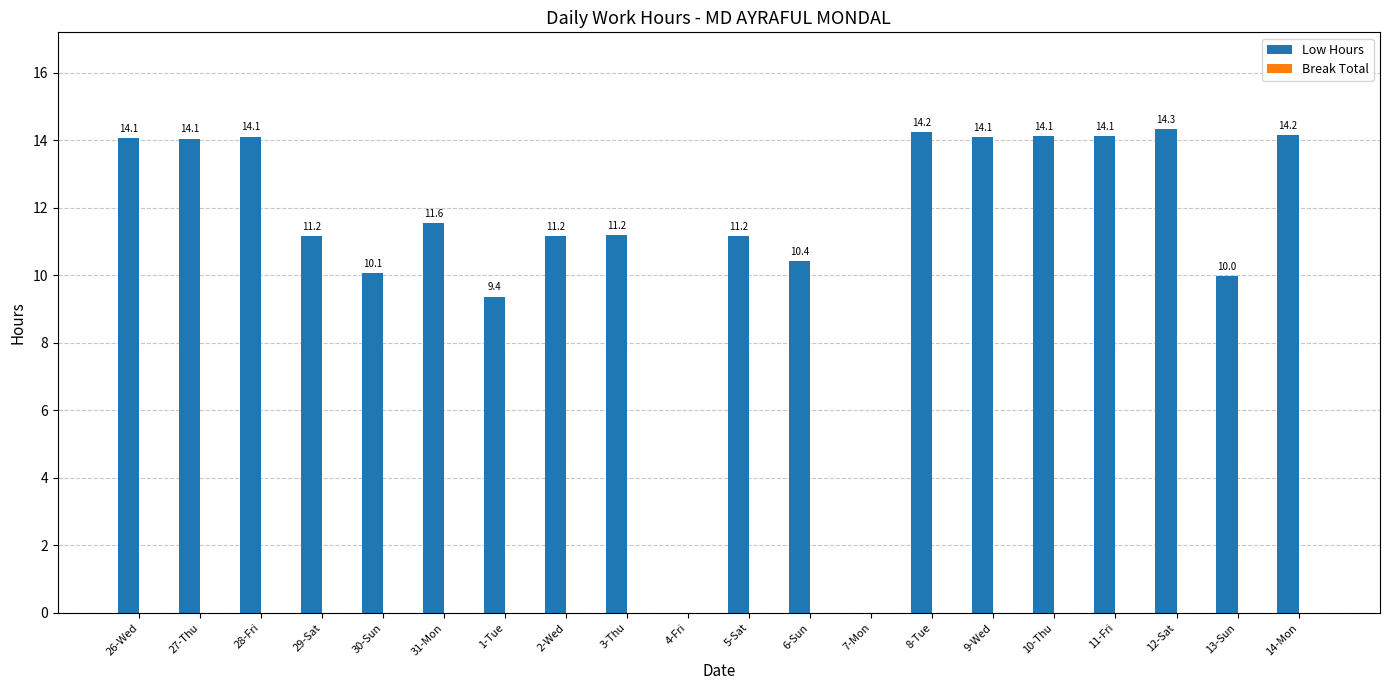

What is the maximum value shown in the chart?

14.3